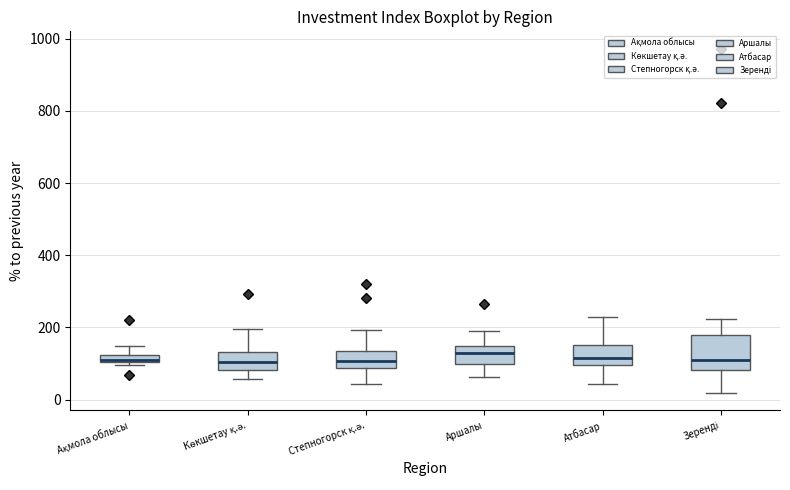

Comparing the boxes themselves (not the whiskers), which one is the tallest?

Зеренді